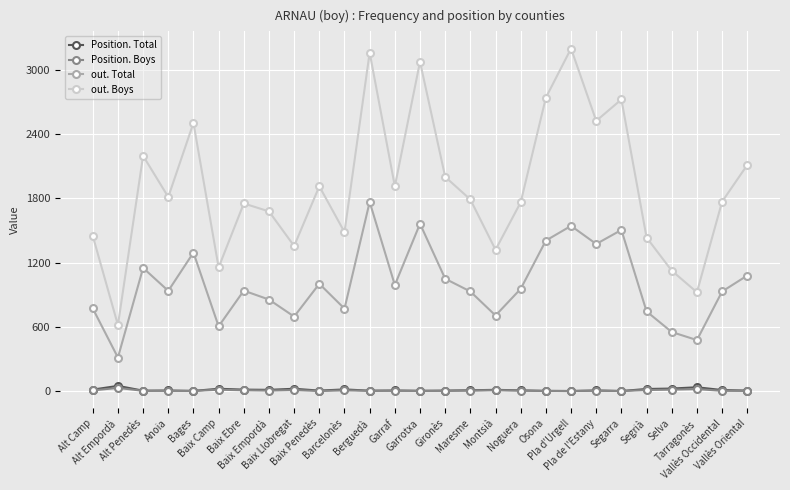

Which series has the largest range (max minus min)?

out. Boys